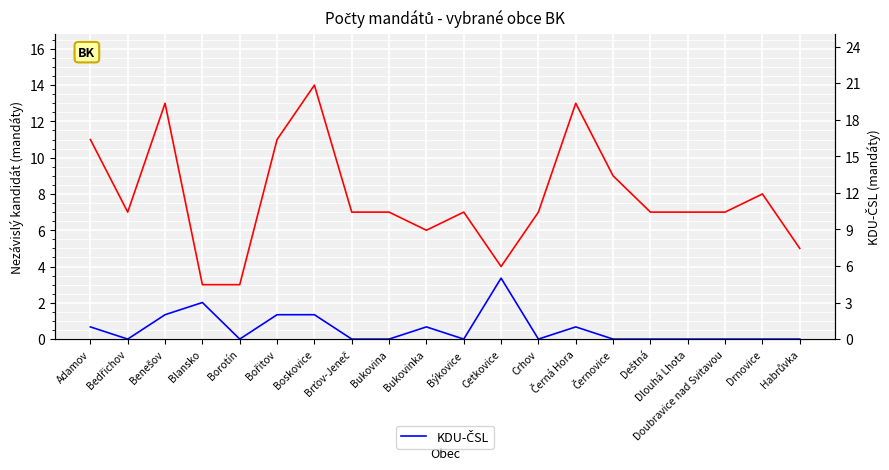

Where is the first local minimum for Nezávislý kandidát?

Bedřichov